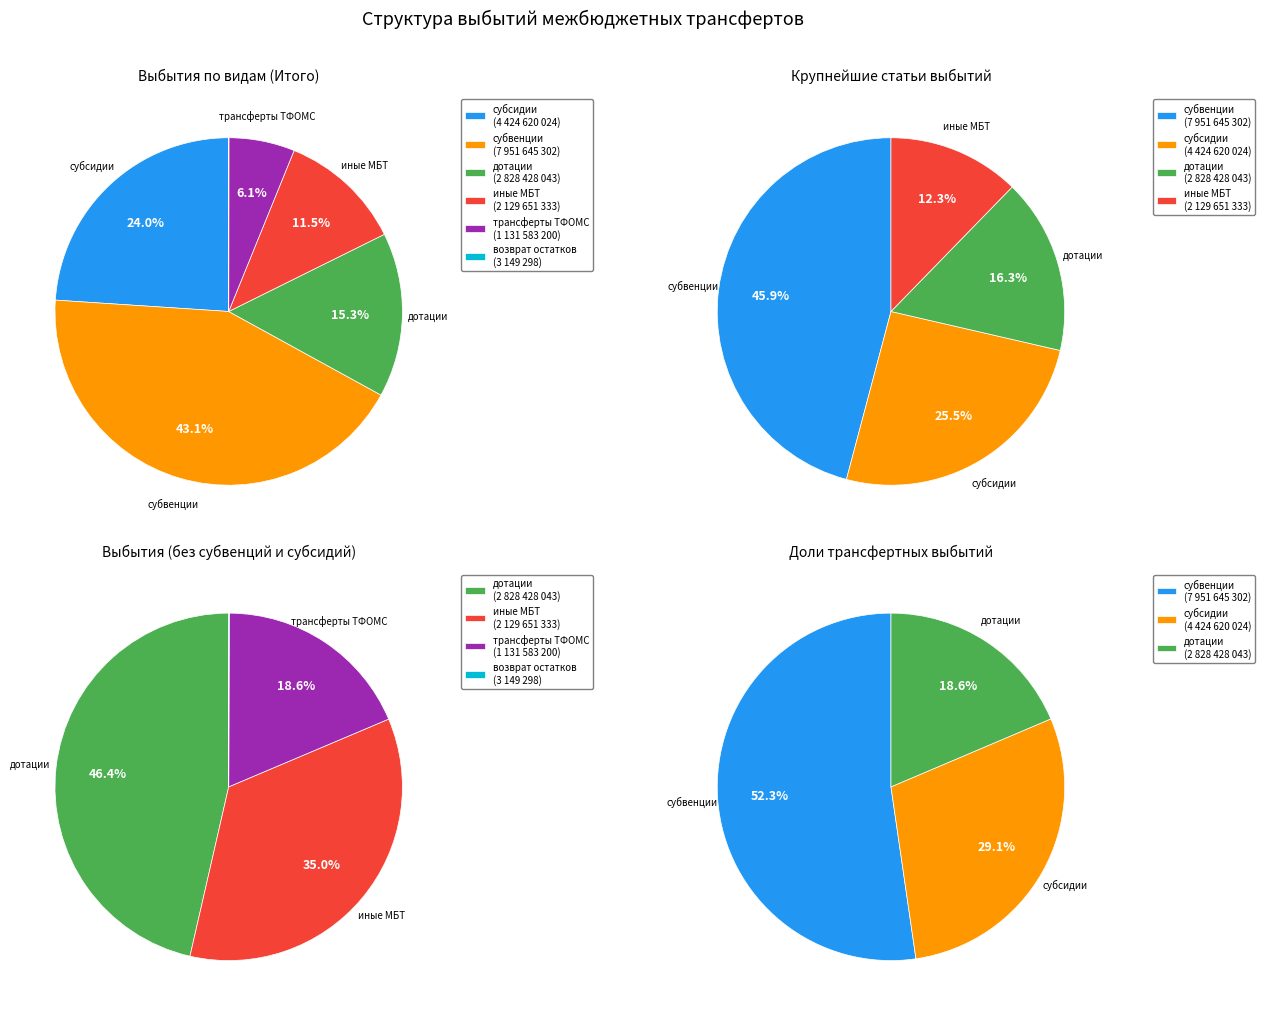

Is it true that возврат неиспользованных остатков субсидий is 1% of the pie?

False